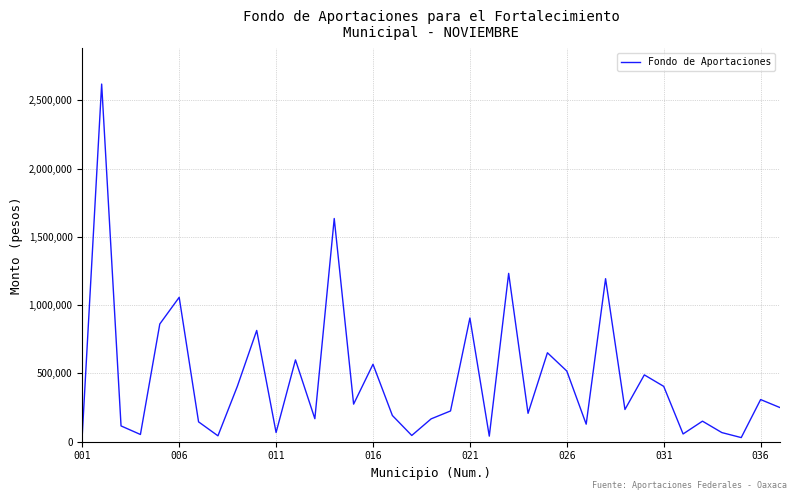

What is the difference between the maximum and minimum values?

2588860